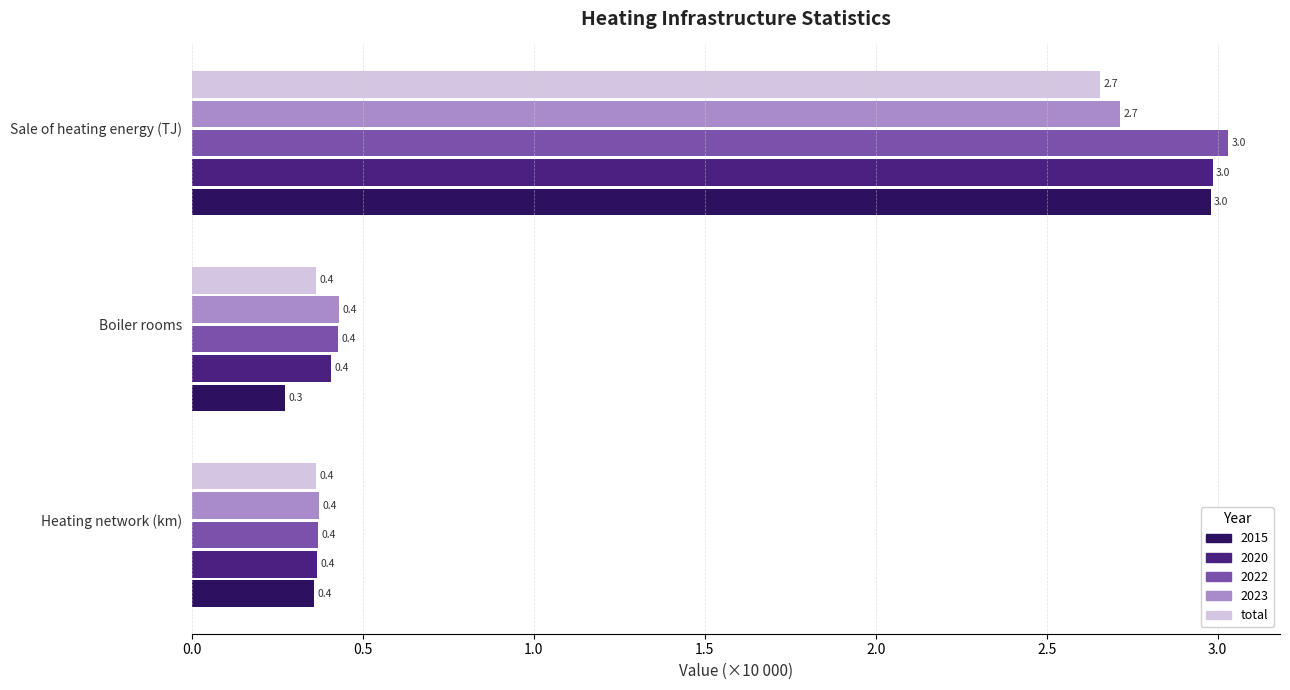

What is the approximate value of 2023 at Sale of heating energy (TJ)?

2.7